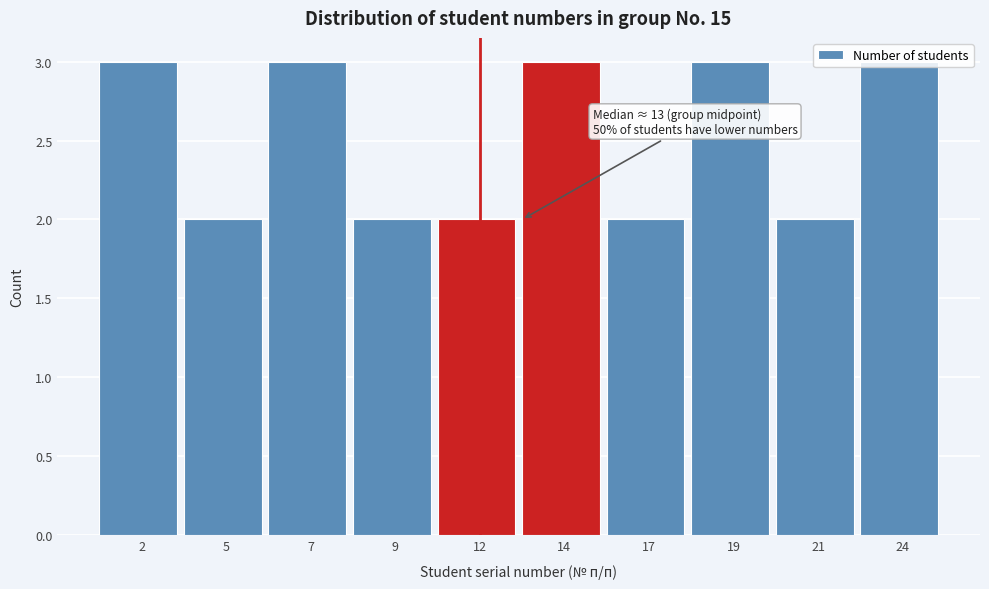

What is the value of the 4th bar from the left?

2